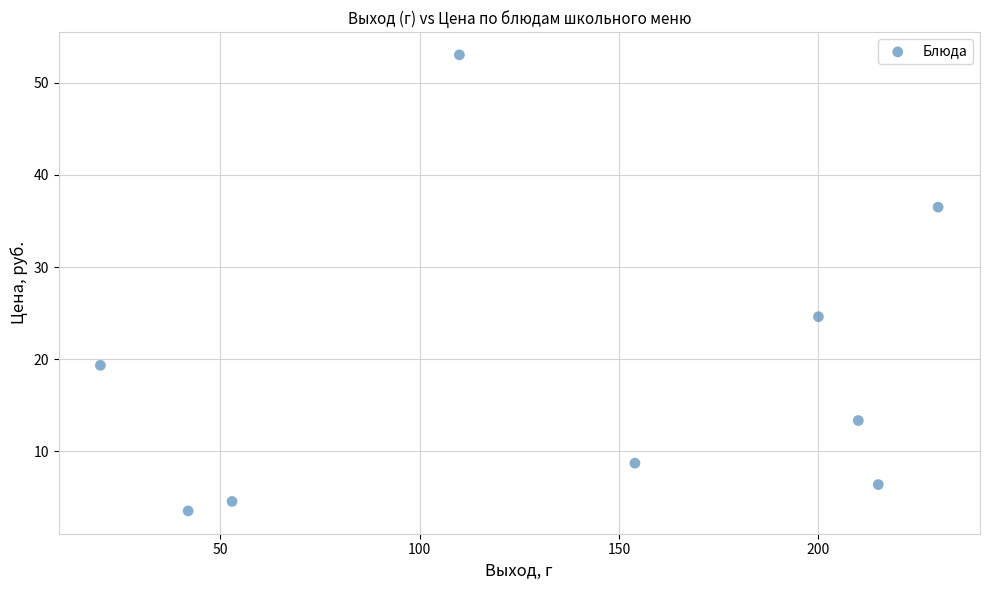

What Y value in the scatter plot is closest to 28?

24.6